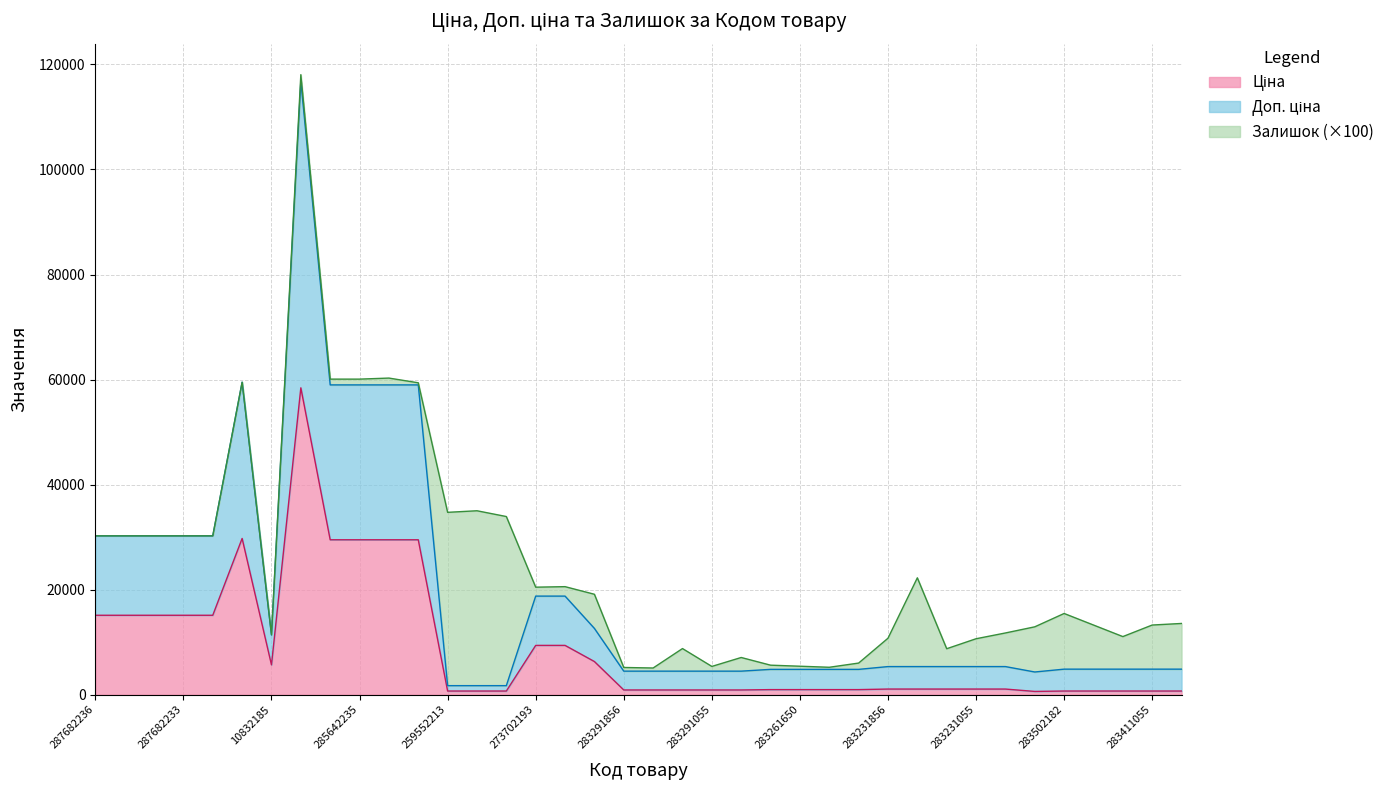

At which category does Ціна reach its first local peak?

287702232